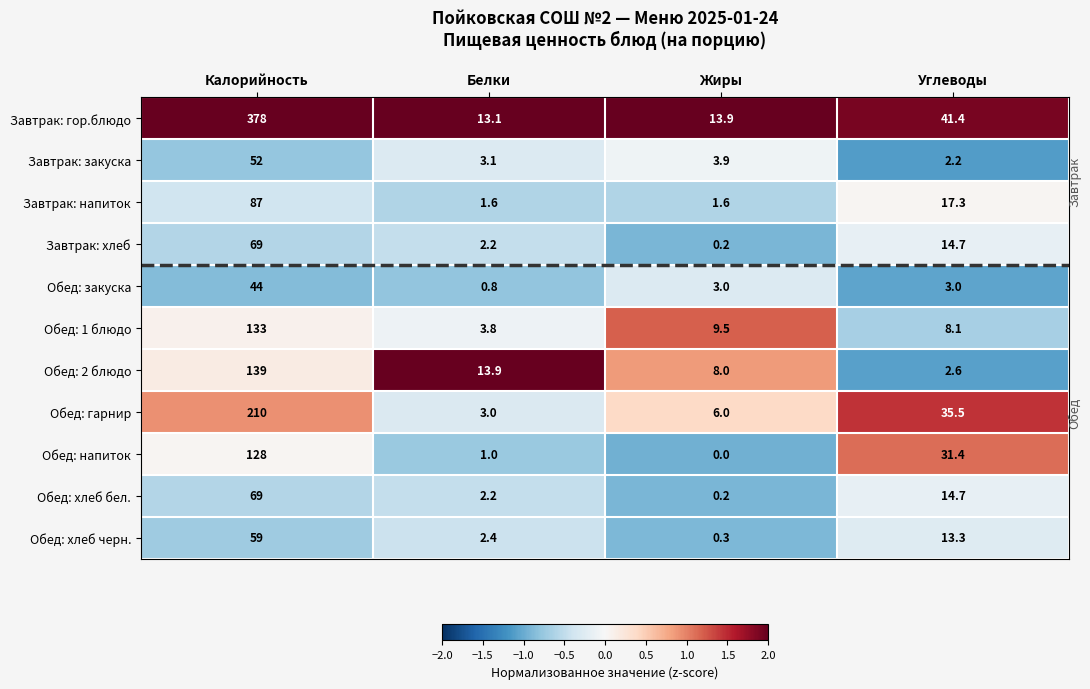

What is the minimum value for Обед: 1 блюдо?

3.8